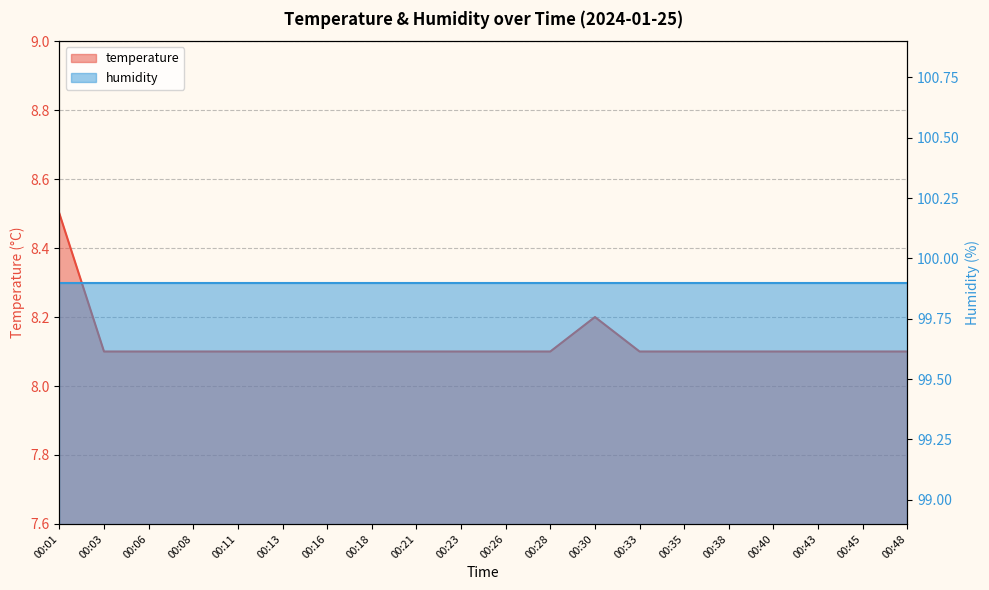

List the labels in order of value, smallest first.

00:03, 00:06, 00:08, 00:11, 00:13, 00:16, 00:18, 00:21, 00:23, 00:26, 00:28, 00:33, 00:35, 00:38, 00:40, 00:43, 00:45, 00:48, 00:30, 00:01